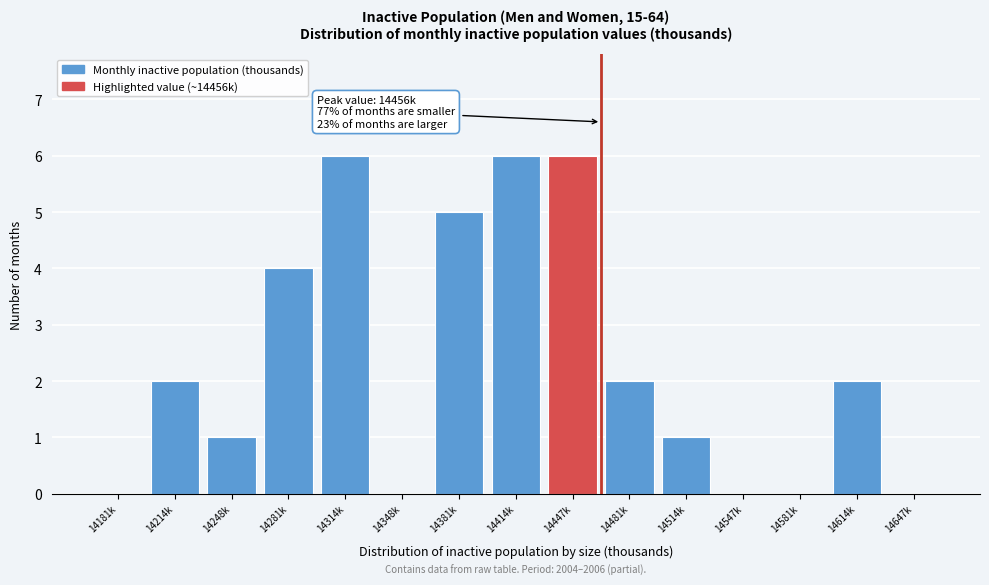

Reading right to left, what are all the values shown in this chart?

14647k=0	14614k=2	14581k=0	14547k=0	14514k=1	14481k=2	14447k=6	14414k=6	14381k=5	14348k=0	14314k=6	14281k=4	14248k=1	14214k=2	14181k=0